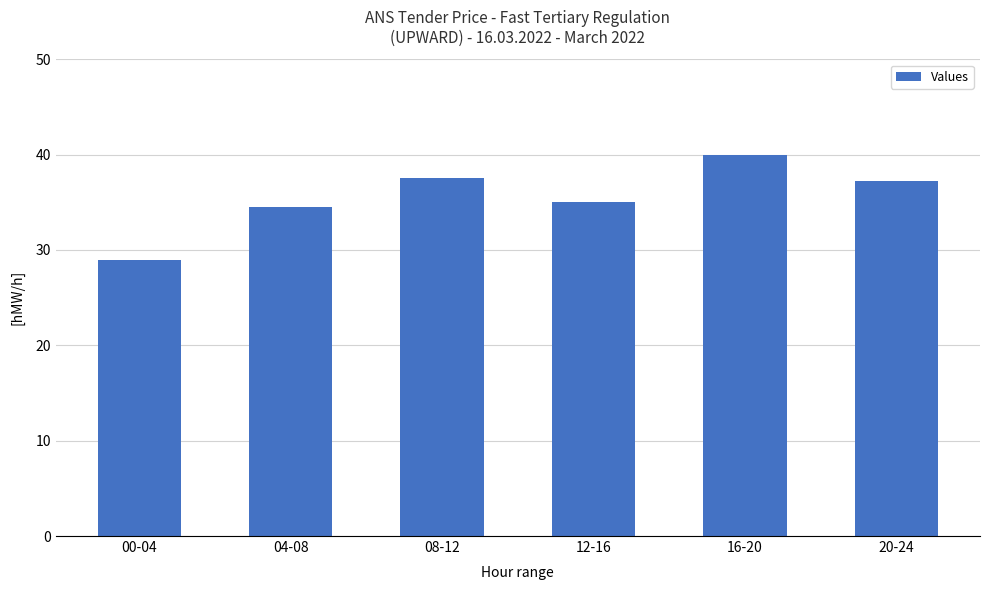

How many distinct data groups are displayed?

1